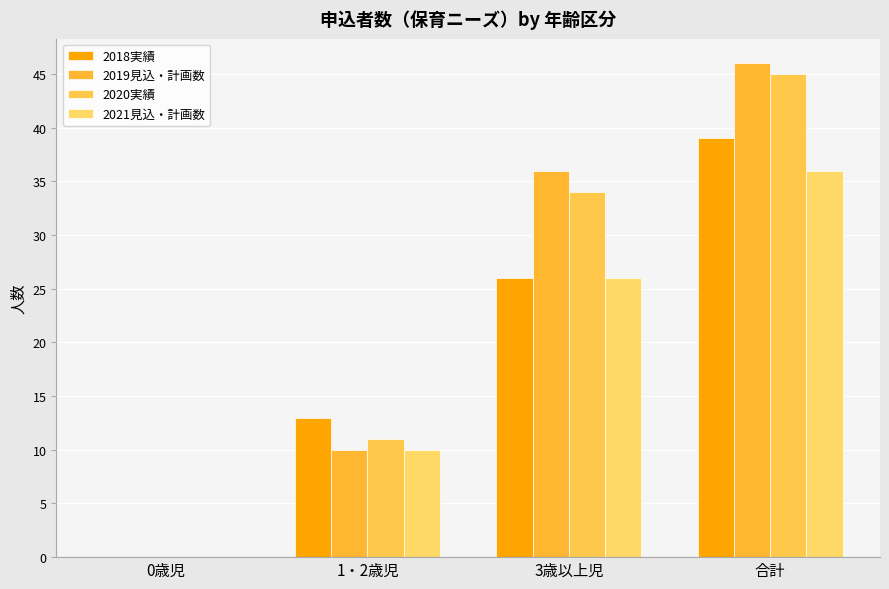

Count the number of categories in the chart.

4